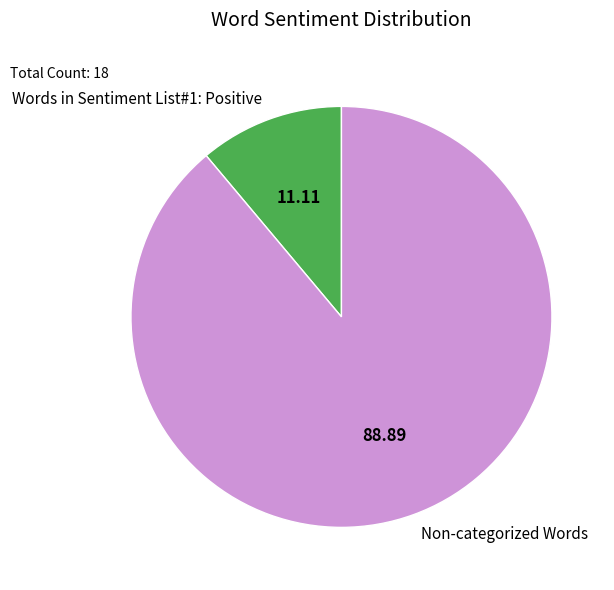

Which slice is the smallest?

Words in Sentiment List#1: Positive